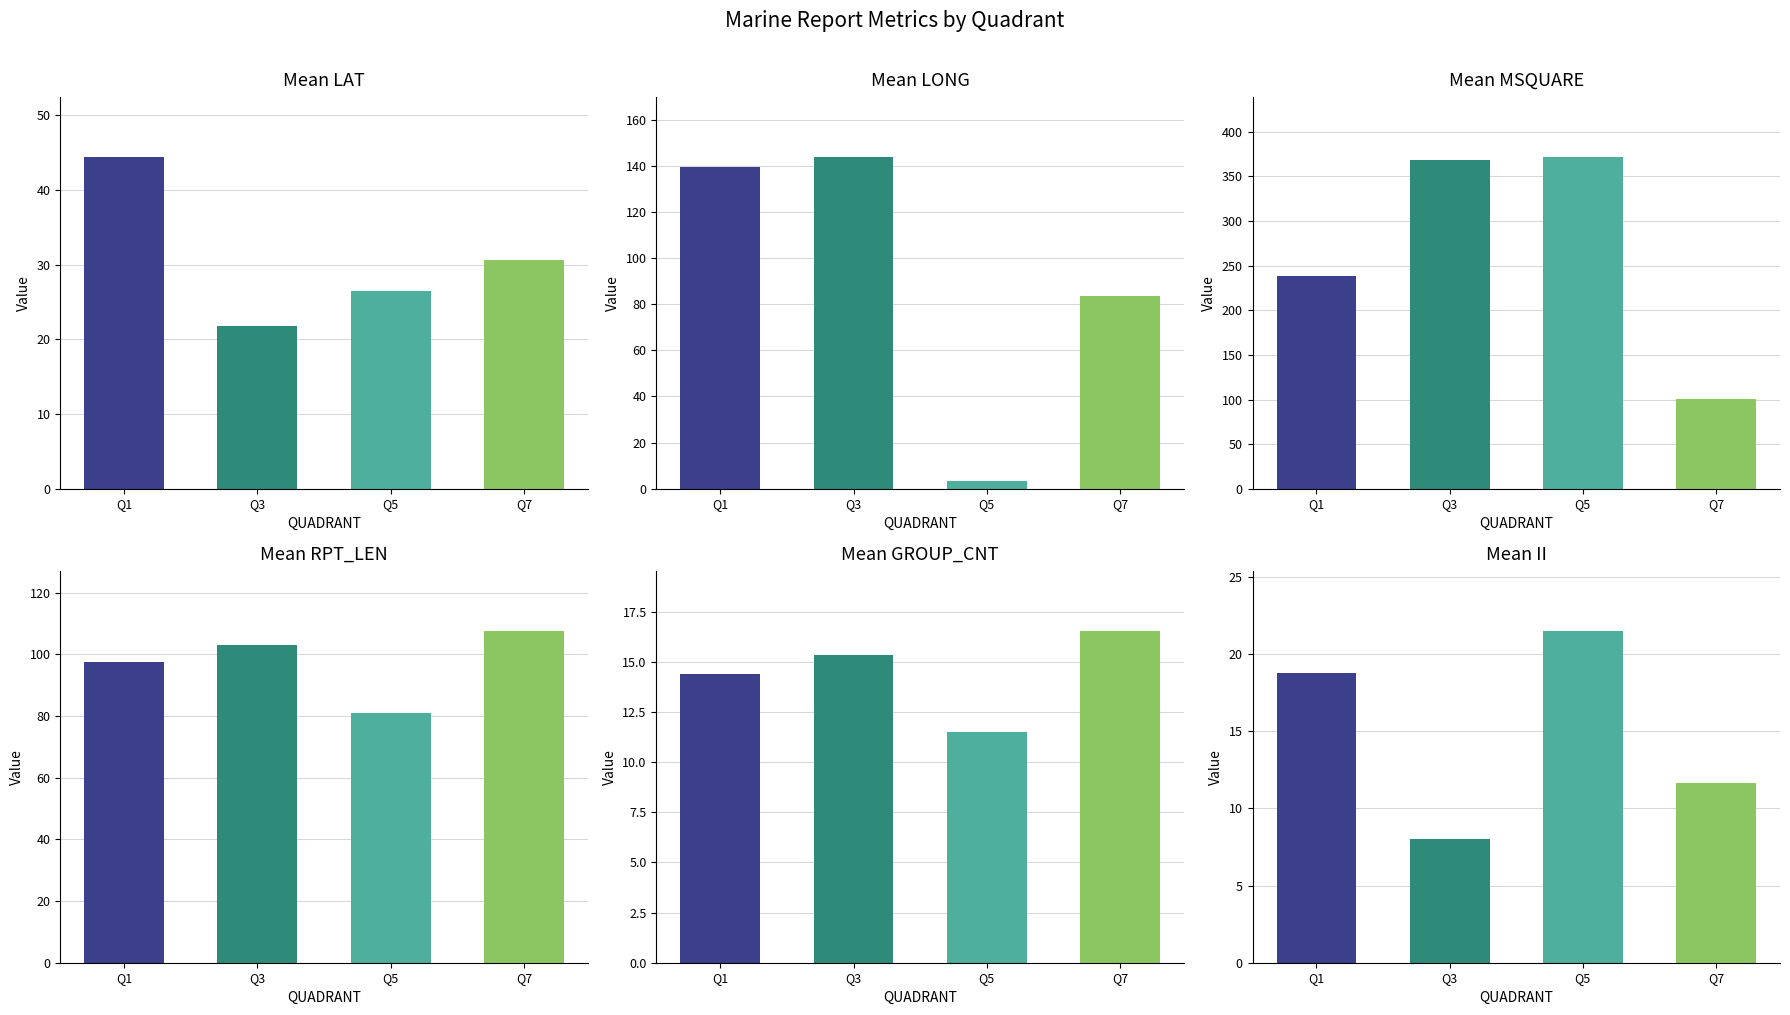

How many bars are there in total?

24